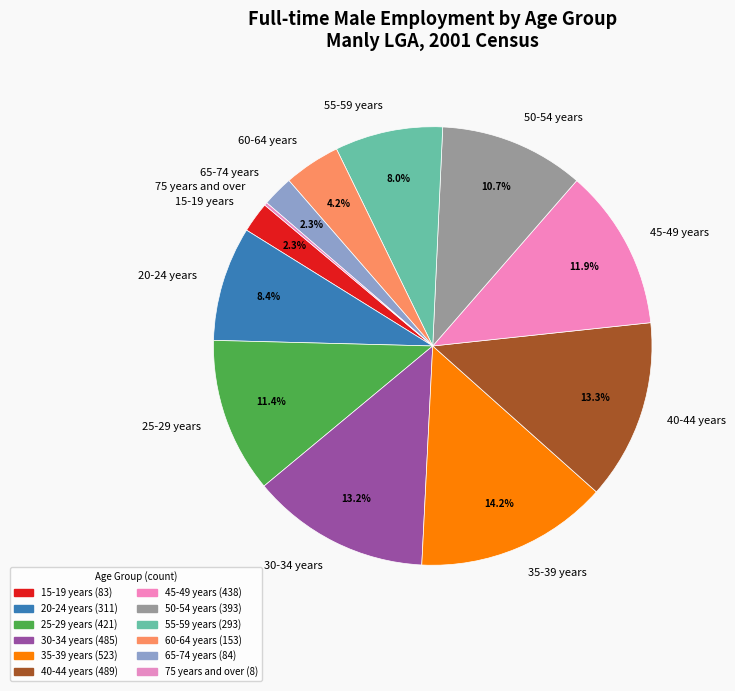

Which slice is the largest?

35-39 years